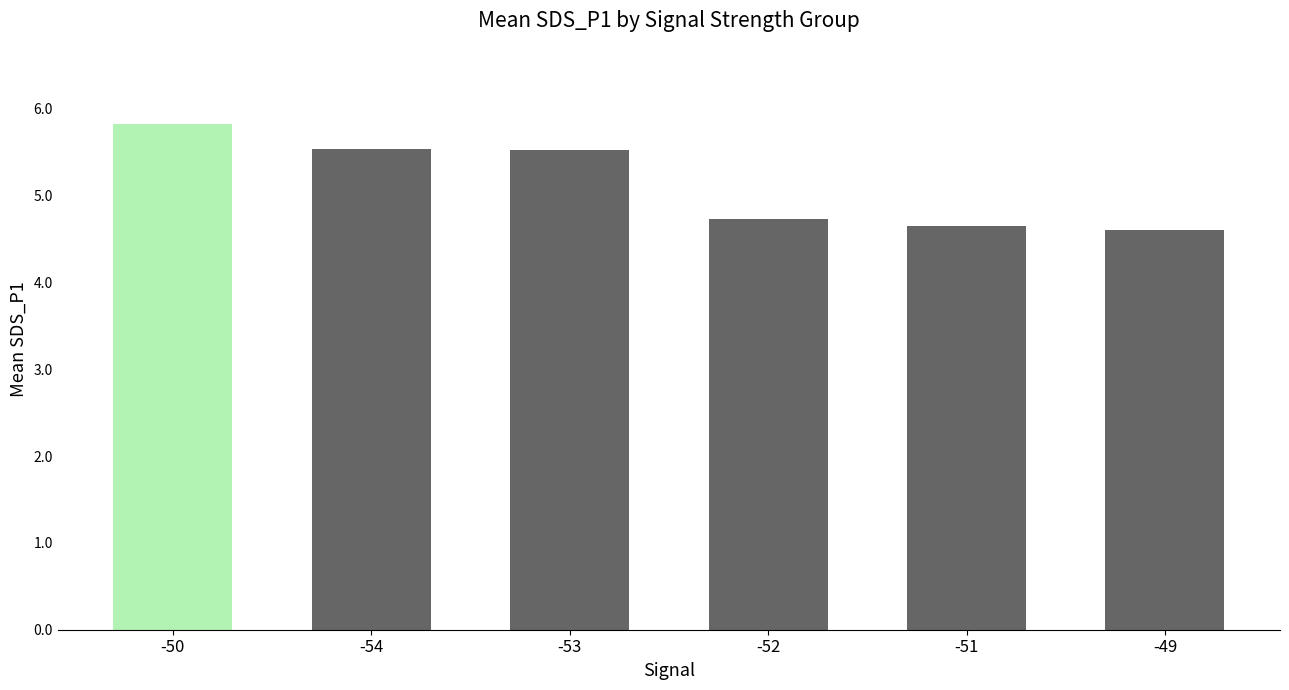

What is the sum of all values?

30.9